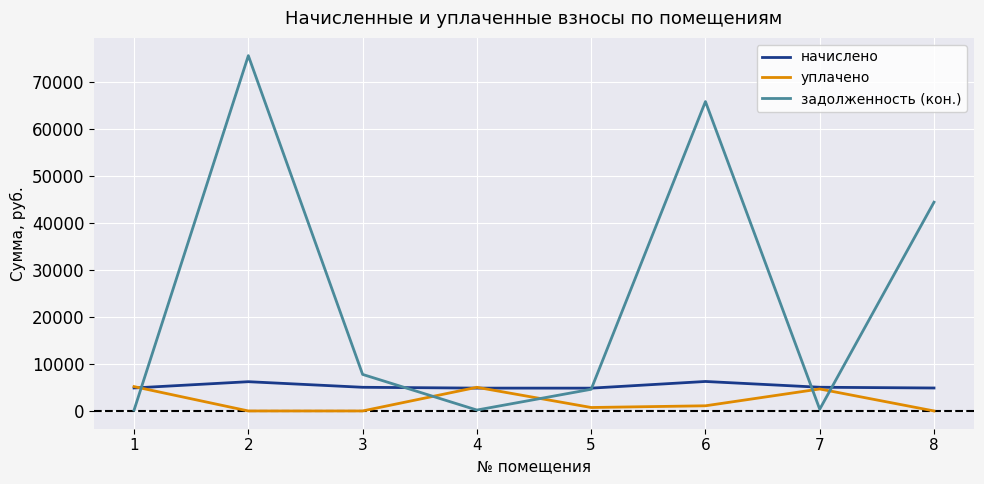

What is the total value across all series at 4?

10103.3